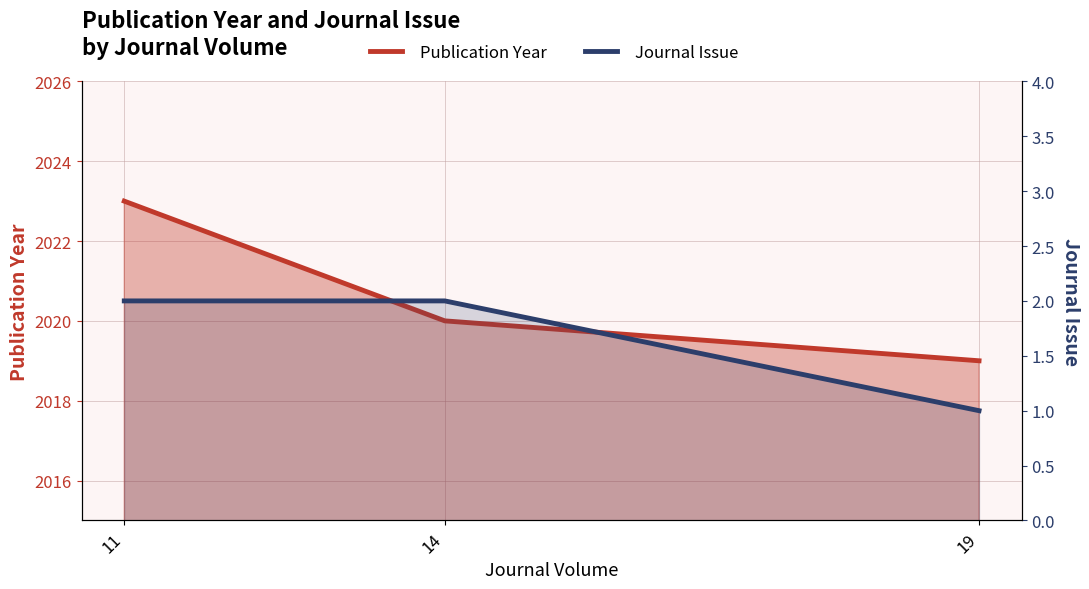

Read the Publication Year value at 14.

2020